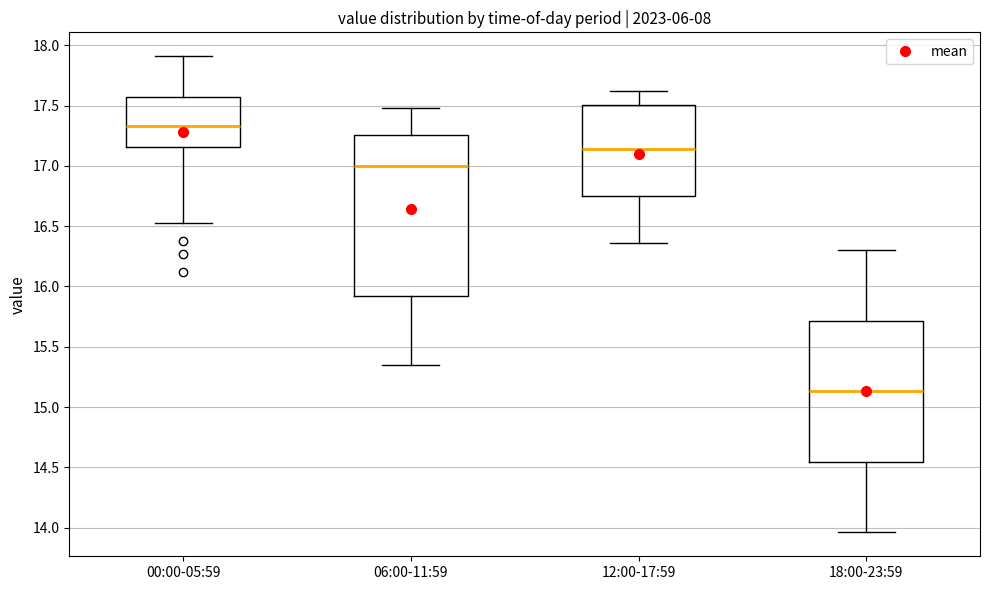

Reading left to right, transcribe this box plot: for each box, give where its median line is, the range the box spans, and where its two whiskers end, as read against the y-axis. The values are not printed on the chart, so give them approximately, as read against the axis.

00:00-05:59: median 17.35, box 17.15 to 17.55, whiskers 16.55 to 17.90
06:00-11:59: median 17.00, box 15.95 to 17.25, whiskers 15.35 to 17.50
12:00-17:59: median 17.15, box 16.75 to 17.50, whiskers 16.35 to 17.60
18:00-23:59: median 15.15, box 14.55 to 15.70, whiskers 13.95 to 16.30